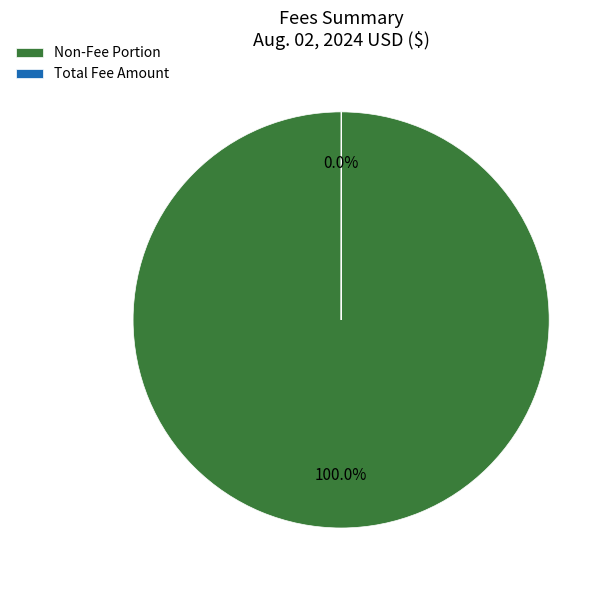

Which slice is the largest?

Non-Fee Portion